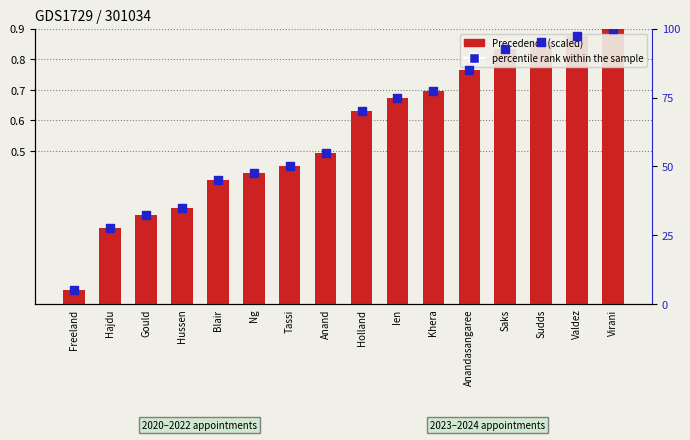

What are all the series names shown in the legend?

Precedence, percentile rank within the sample